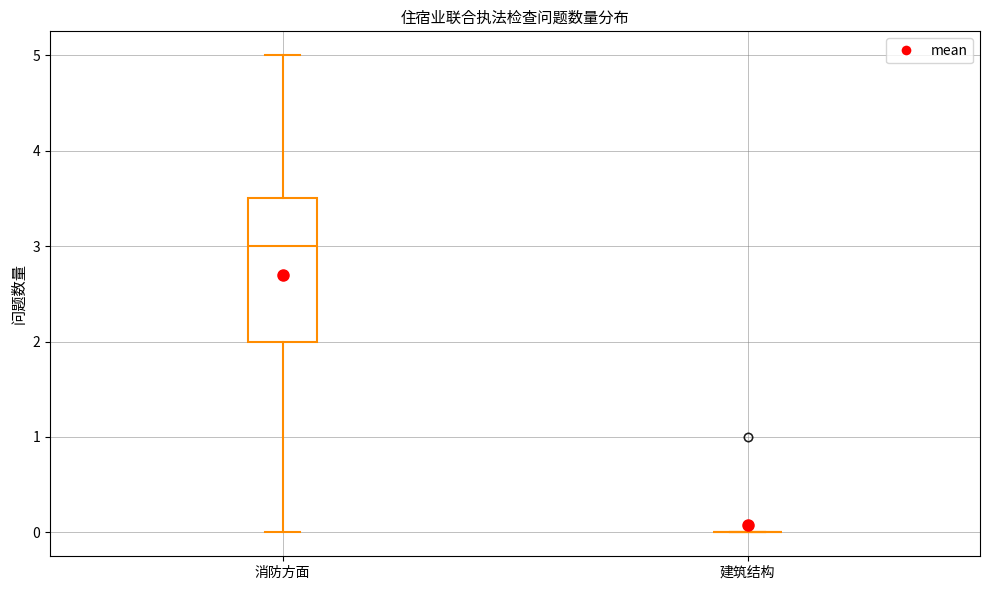

Reading left to right, transcribe this box plot: for each box, give where its median line is, the range the box spans, and where its two whiskers end, as read against the y-axis. The values are not printed on the chart, so give them approximately, as read against the axis.

消防方面: median 3.0, box 2.0 to 3.5, whiskers 0.0 to 5.0
建筑结构: box collapsed to a line at 0.0, whiskers 0.0 to 0.0